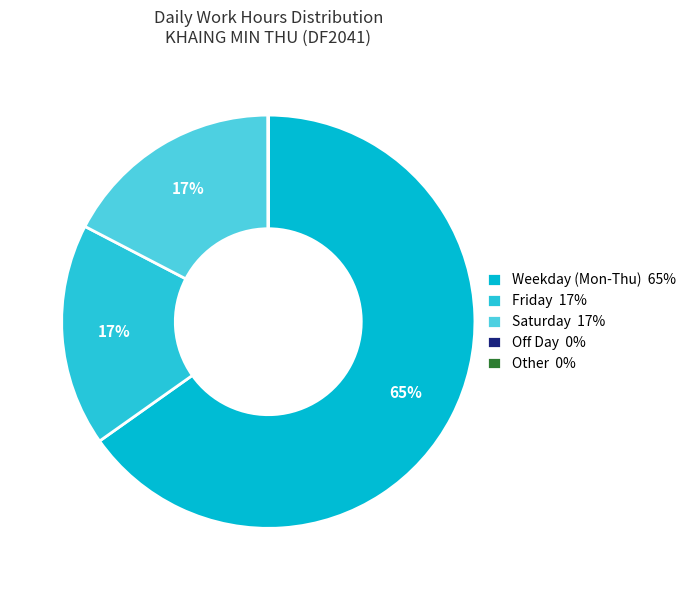

Which category has the biggest portion of the pie?

Weekday (Mon-Thu) 65%